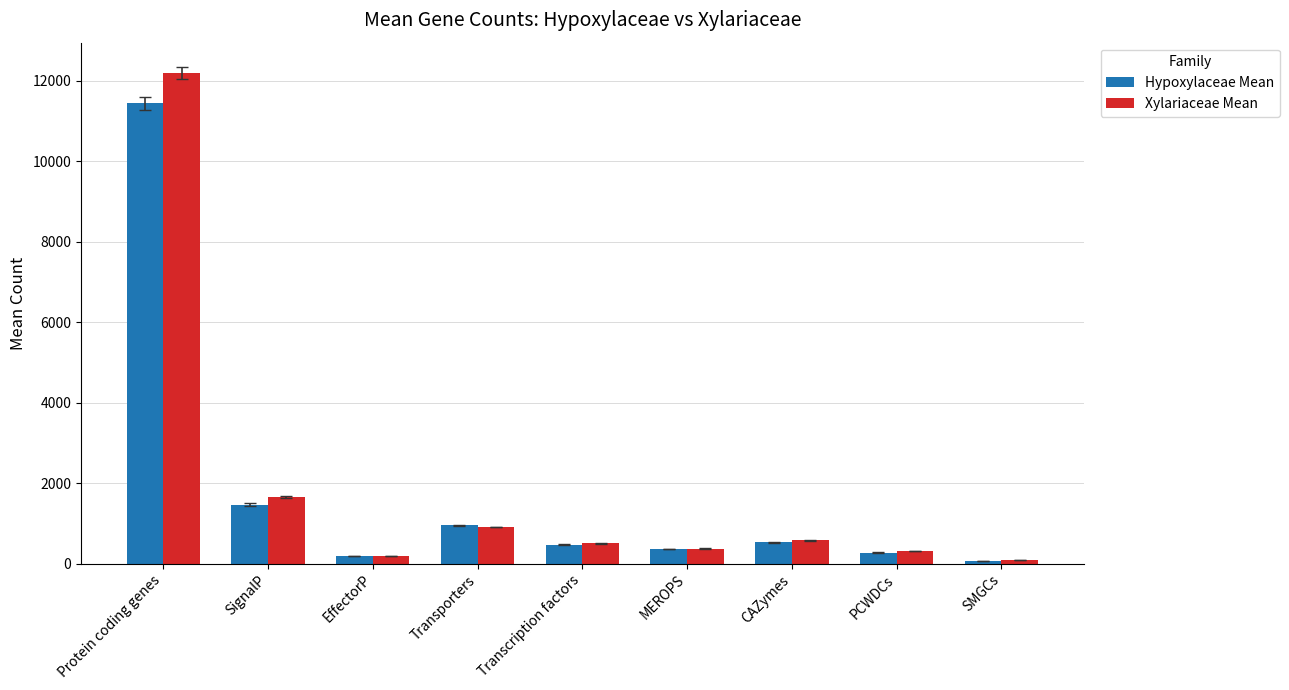

How many values in the Hypoxylaceae Mean series are below 468?

4